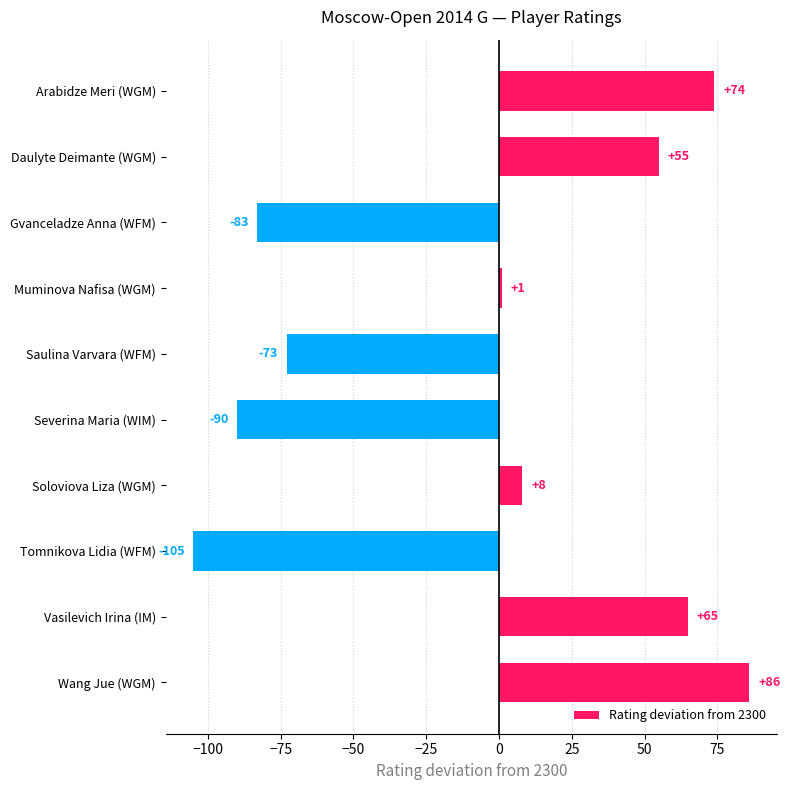

Rank the categories by value from highest to lowest.

Wang Jue (WGM), Arabidze Meri (WGM), Vasilevich Irina (IM), Daulyte Deimante (WGM), Soloviova Liza (WGM), Muminova Nafisa (WGM), Saulina Varvara (WFM), Gvanceladze Anna (WFM), Severina Maria (WIM), Tomnikova Lidia (WFM)